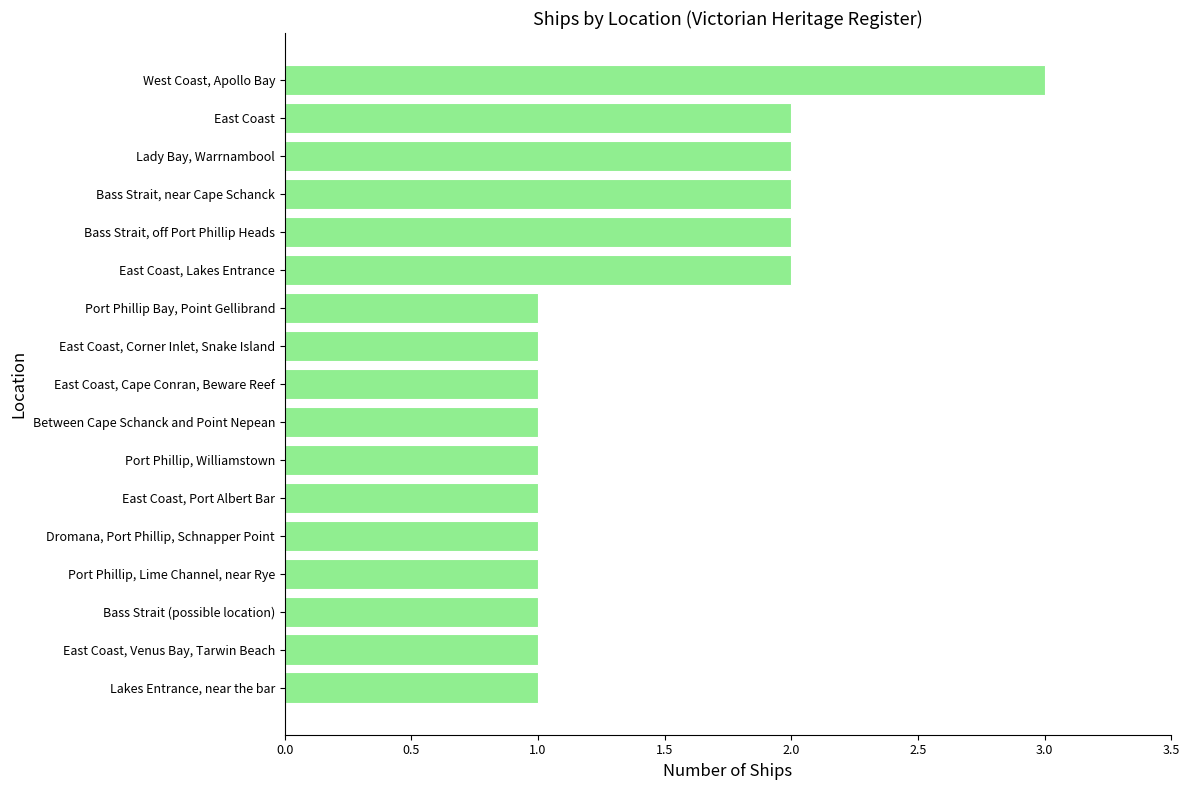

What is the maximum value shown in the chart?

3